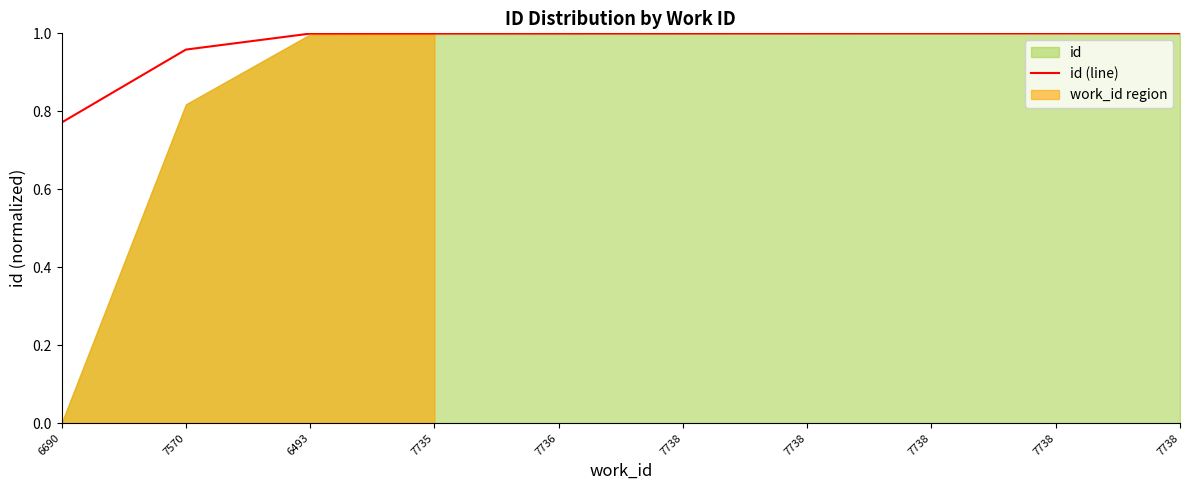

Reading right to left, extract all data points from this chart.

1.0	1.0	1.0	1.0	1.0	1.0	1.0	1.0	1.0	0.8